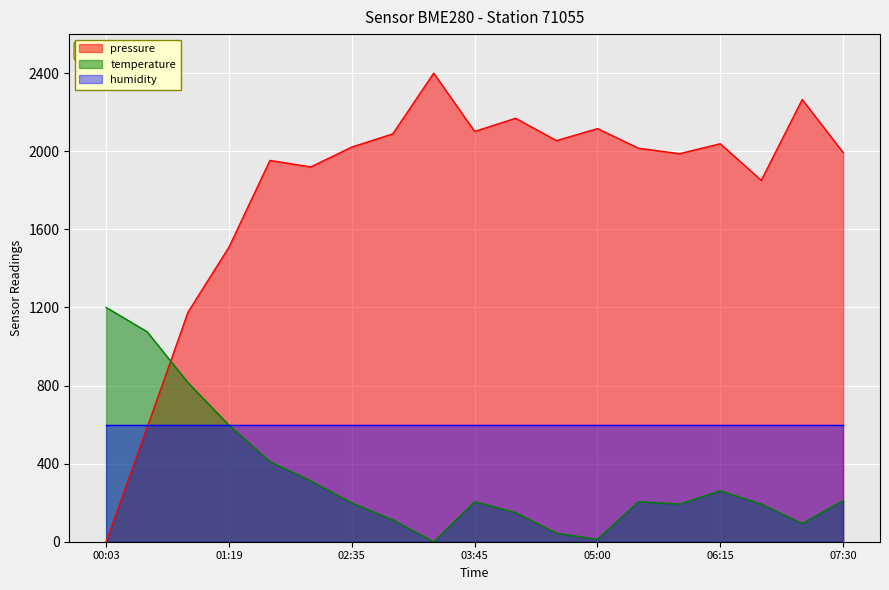

What is the sum of all temperature values?

6286.0